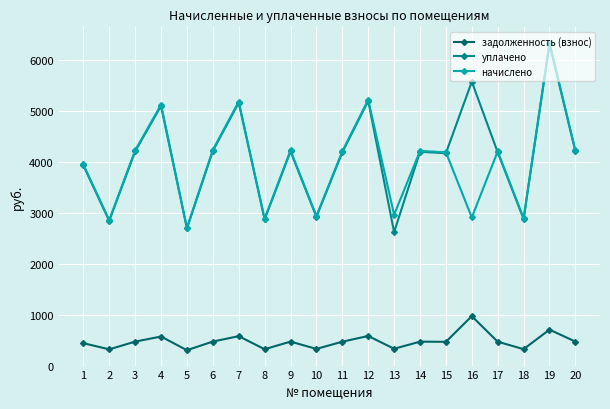

Does the chart have visible grid lines?

Yes